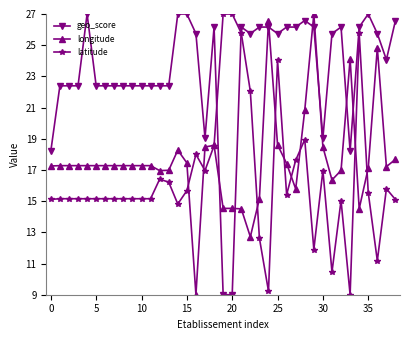

True or false: latitude has more than 0 points higher than both neighbors.

True